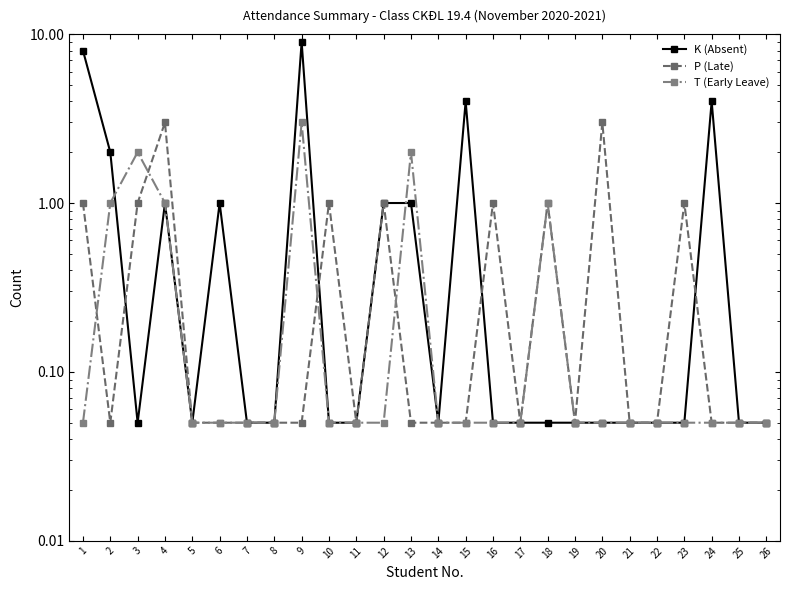

After their last crossing, which series has the higher values: T (Early Leave) or K (Absent)?

T (Early Leave)